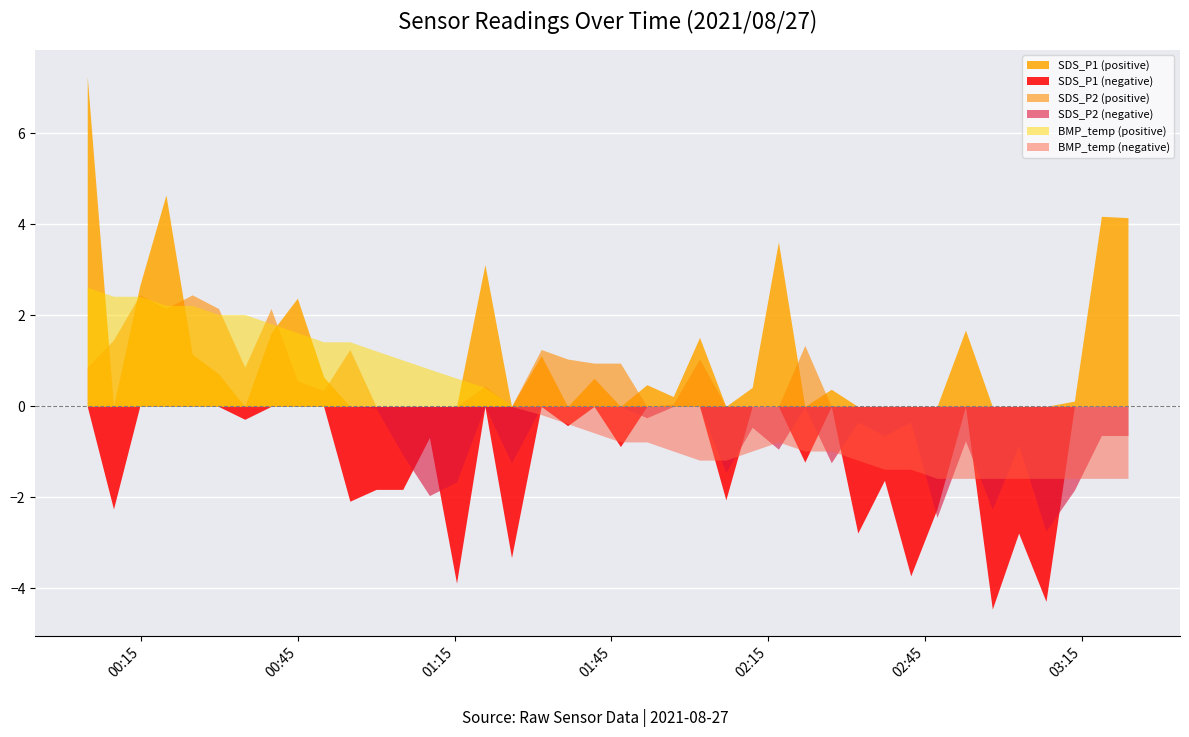

Where is the first local minimum for SDS_P1?

1